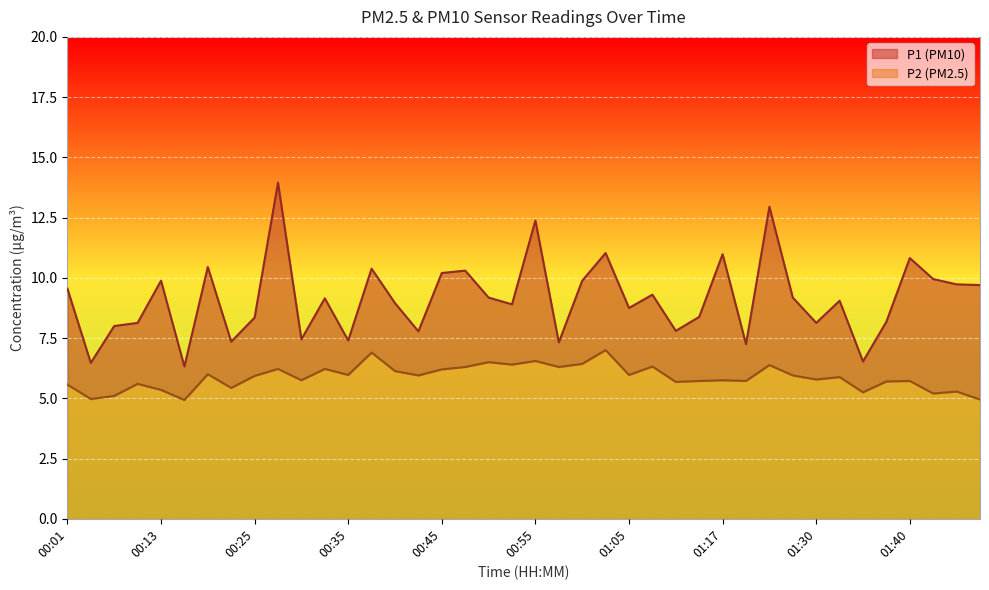

What is the value of the P1 point at the 19th from the left?

9.2